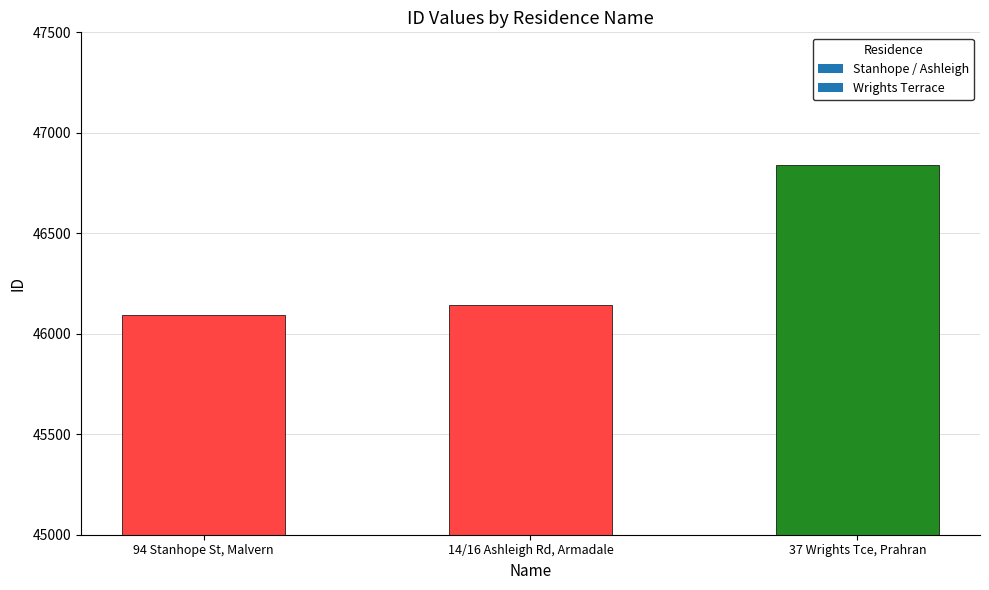

What is the value of the 2nd bar from the left?

46143